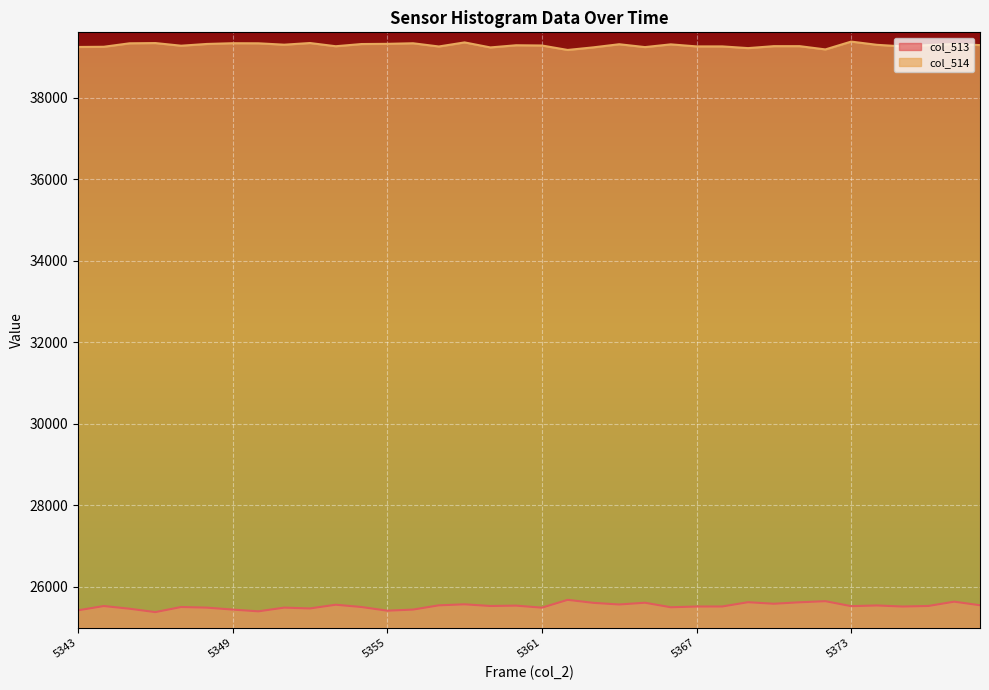

True or false: col_514 has more than 2 points higher than both neighbors.

True